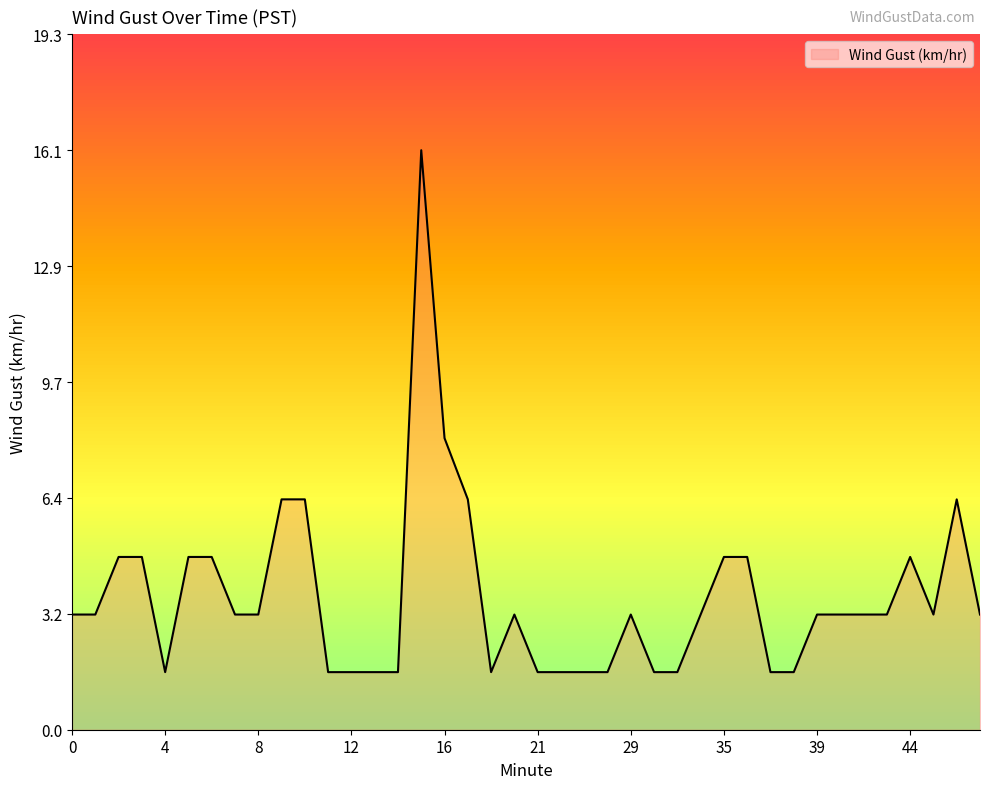

What is the smallest value displayed?

1.6